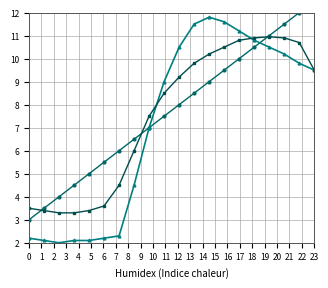

Which series has the largest total across all categories?

蔬菜类合格数